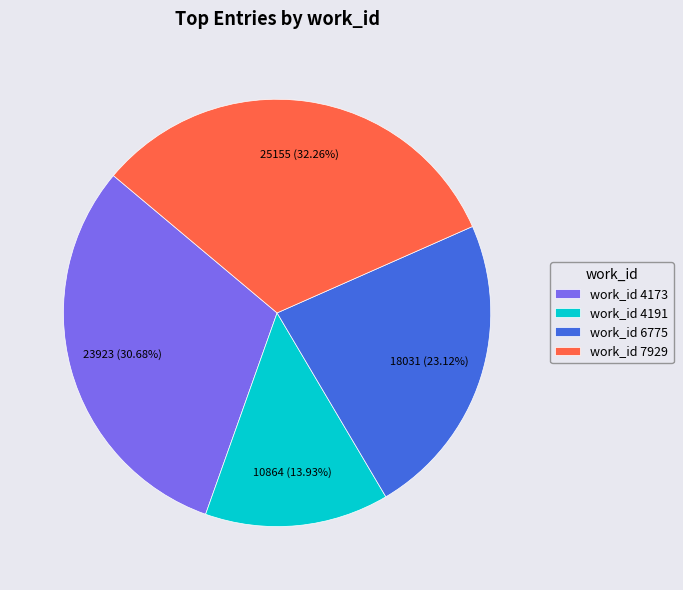

Combined, do work_id 6775 and work_id 4191 account for over 50%?

No